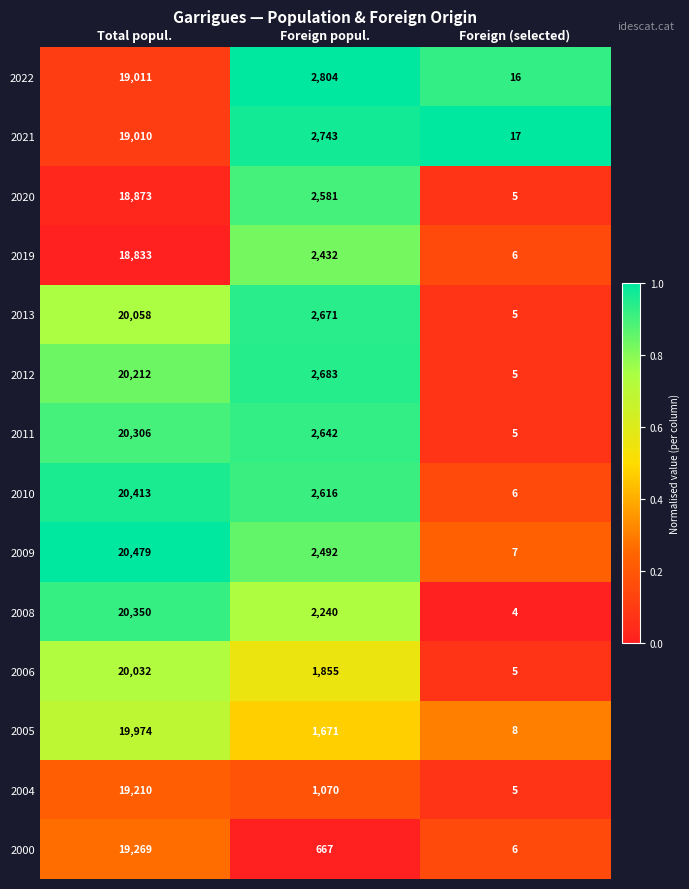

The 2008 series shows 4 at Foreign (selected). True or false?

True